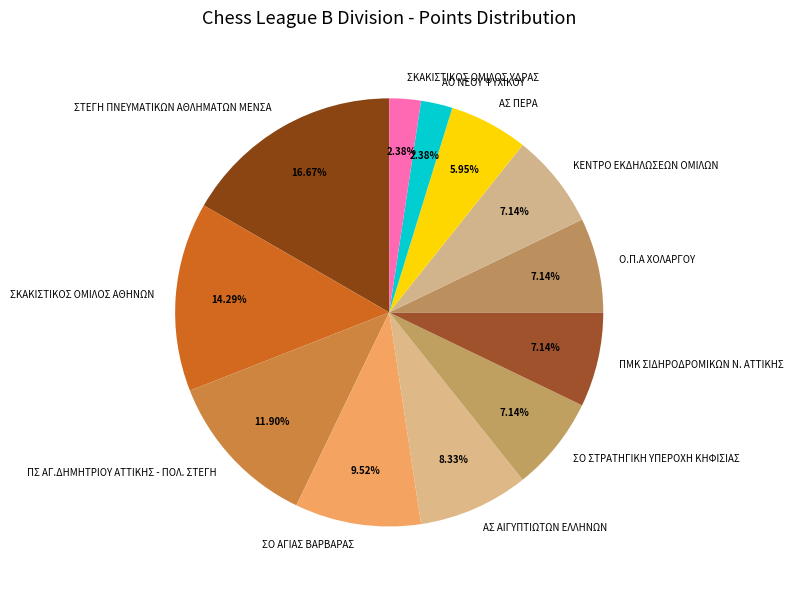

Is there a majority slice in this chart?

No